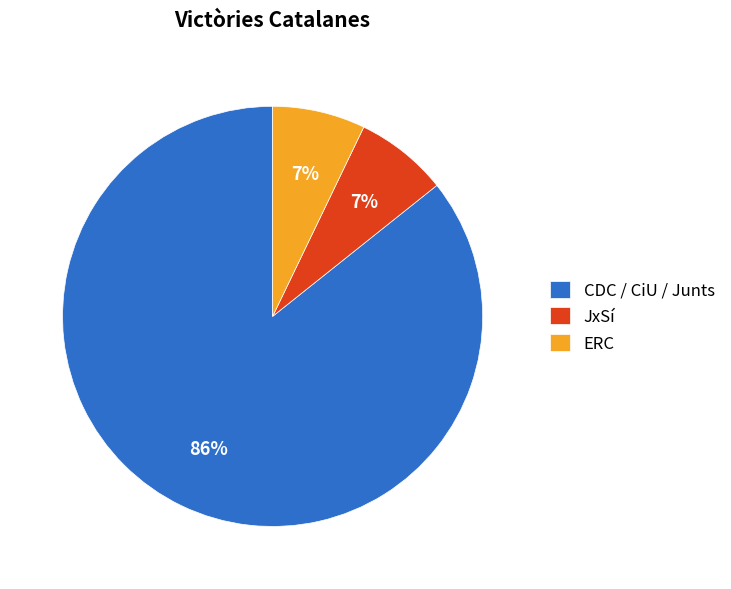

To the nearest percent, what portion does ERC represent?

7%